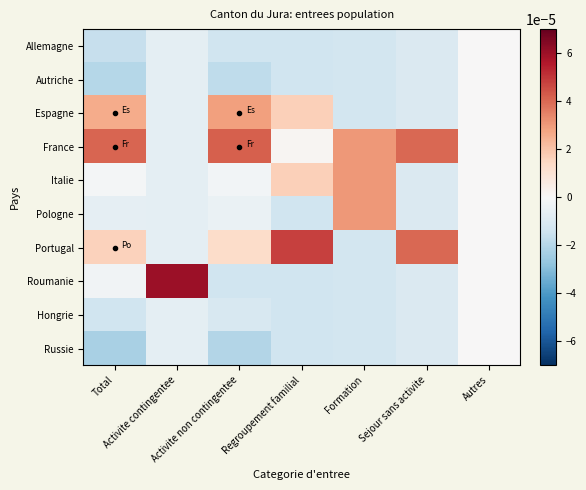

Reading right to left, what are all the values shown in this chart?

Allemagne: Autres=0.0	Sejour sans activite=-0.0	Formation=-0.0	Regroupement familial=-0.0	Activite non contingentee=-0.0	Activite contingentee=-0.0	Total=-0.0
Autriche: Autres=0.0	Sejour sans activite=-0.0	Formation=-0.0	Regroupement familial=-0.0	Activite non contingentee=-0.0	Activite contingentee=-0.0	Total=-0.0
Espagne: Autres=0.0	Sejour sans activite=-0.0	Formation=-0.0	Regroupement familial=0.0	Activite non contingentee=0.0	Activite contingentee=-0.0	Total=0.0
France: Autres=0.0	Sejour sans activite=0.0	Formation=0.0	Regroupement familial=0.0	Activite non contingentee=0.0	Activite contingentee=-0.0	Total=0.0
Italie: Autres=0.0	Sejour sans activite=-0.0	Formation=0.0	Regroupement familial=0.0	Activite non contingentee=-0.0	Activite contingentee=-0.0	Total=-0.0
Pologne: Autres=0.0	Sejour sans activite=-0.0	Formation=0.0	Regroupement familial=-0.0	Activite non contingentee=-0.0	Activite contingentee=-0.0	Total=-0.0
Portugal: Autres=0.0	Sejour sans activite=0.0	Formation=-0.0	Regroupement familial=0.0	Activite non contingentee=0.0	Activite contingentee=-0.0	Total=0.0
Roumanie: Autres=0.0	Sejour sans activite=-0.0	Formation=-0.0	Regroupement familial=-0.0	Activite non contingentee=-0.0	Activite contingentee=0.0	Total=-0.0
Hongrie: Autres=0.0	Sejour sans activite=-0.0	Formation=-0.0	Regroupement familial=-0.0	Activite non contingentee=-0.0	Activite contingentee=-0.0	Total=-0.0
Russie: Autres=0.0	Sejour sans activite=-0.0	Formation=-0.0	Regroupement familial=-0.0	Activite non contingentee=-0.0	Activite contingentee=-0.0	Total=-0.0